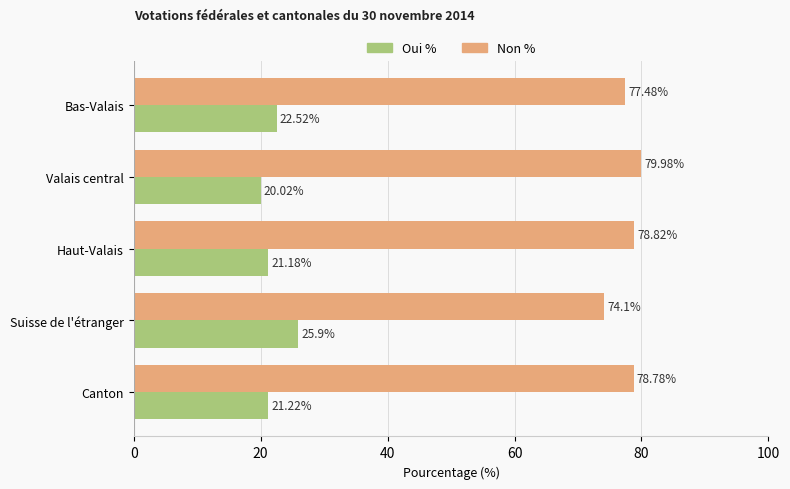

What is the difference between the highest and lowest values at Canton?

57.6